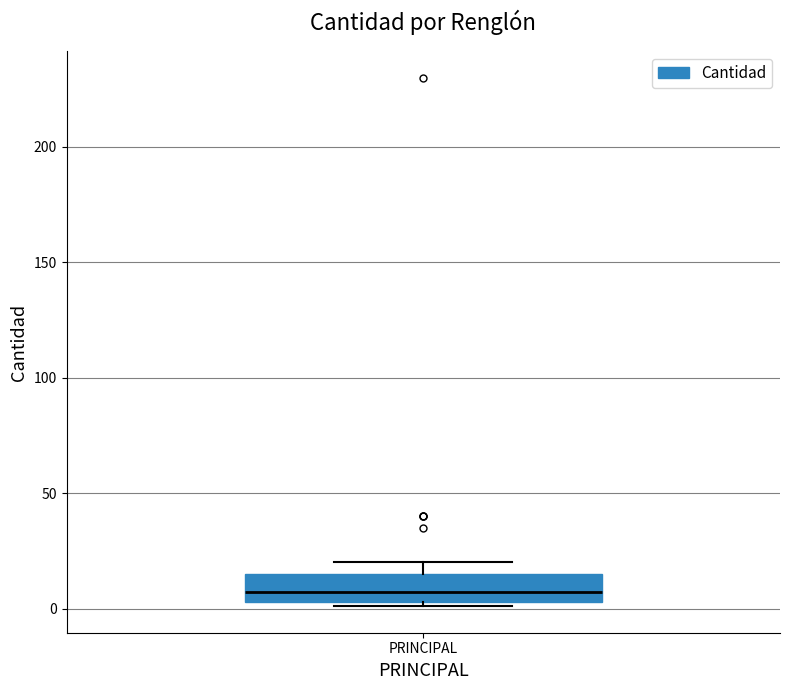

Read this box plot against the y-axis: the position of the median line, the range covered by the box, and the ends of both whiskers. The values are not printed on the chart, so give them approximately, as read against the axis.

median 5 (just above the box's lower edge), box 5 to 15, whiskers 0 to 20